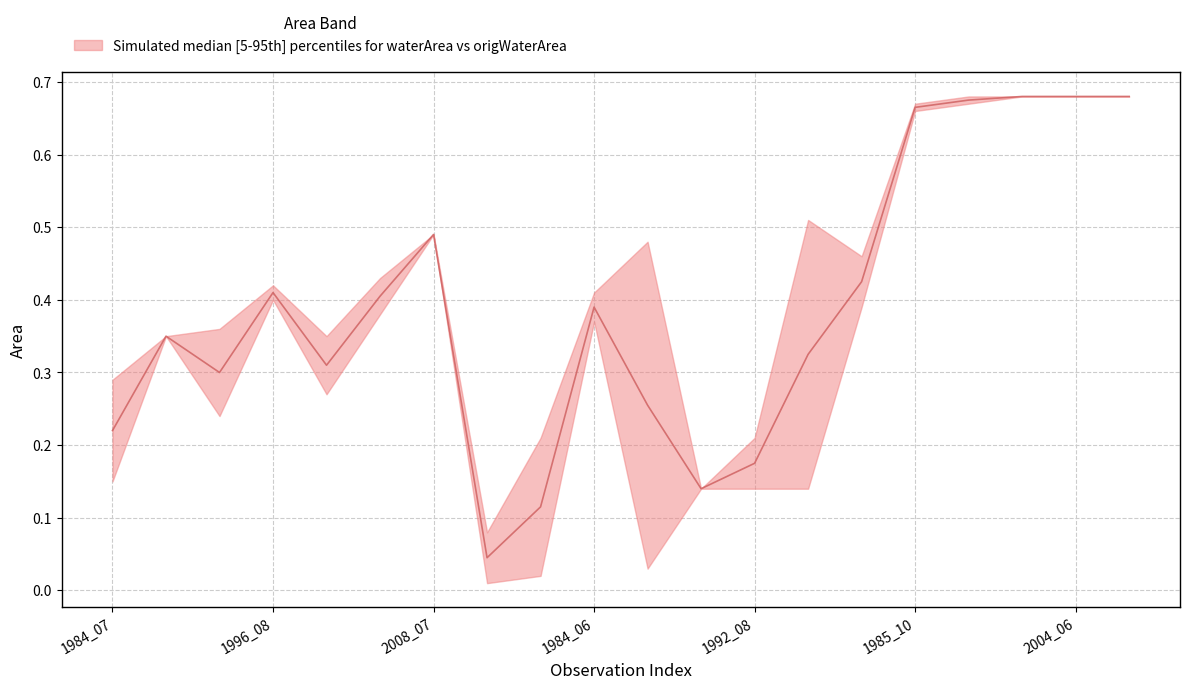

List the labels in order of origWaterArea value, largest first.

1998_05, 2004_06, 2005_05, 2006_05, 1985_10, 2008_07, 1996_08, 1990_08, 2012_06, 1984_06, 1986_07, 1994_07, 1991_07, 1984_07, 1989_07, 1992_08, 1999_06, 1992_07, 2002_03, 1992_06